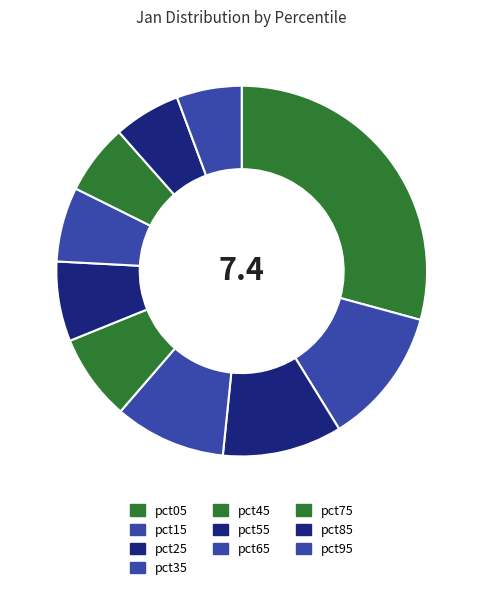

What percentage is the pct05 slice, to the nearest percent?

29%